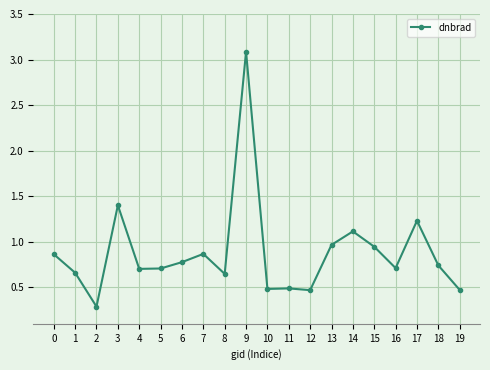

What is the greatest value displayed?

3.1